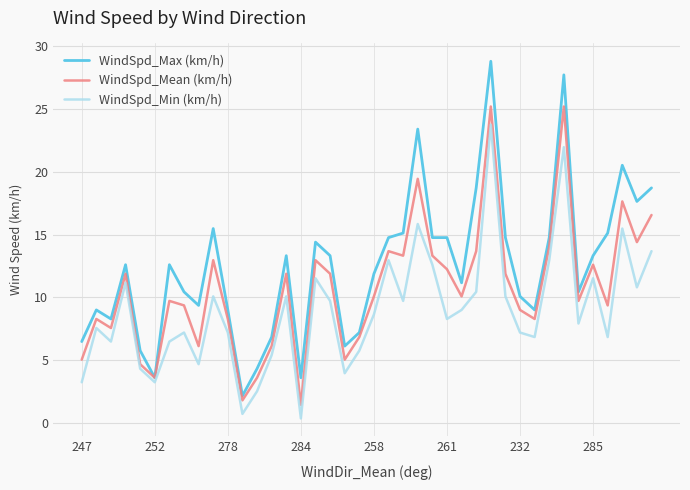

Rank the series by their maximum value, from lowest to highest.

WindSpd_Min (km/h), WindSpd_Mean (km/h), WindSpd_Max (km/h)